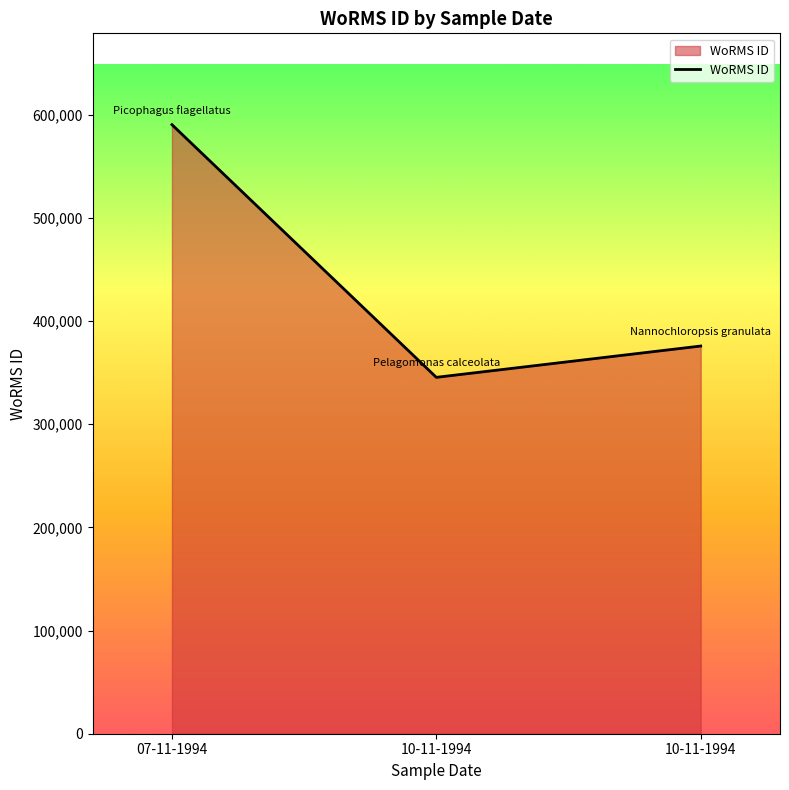

At which label does the data first exceed 375856?

07-11-1994